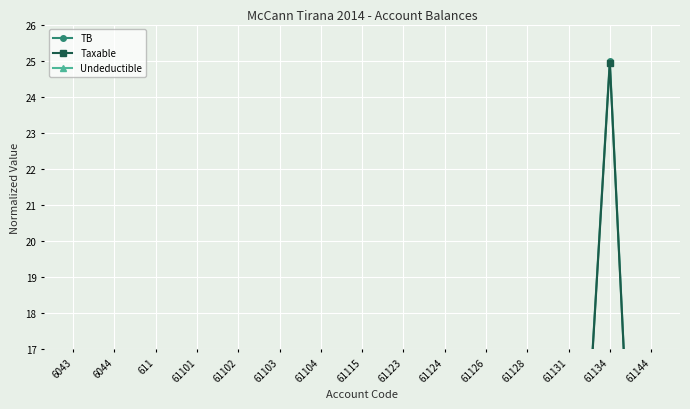

Does the chart display data point markers on the line(s)?

Yes